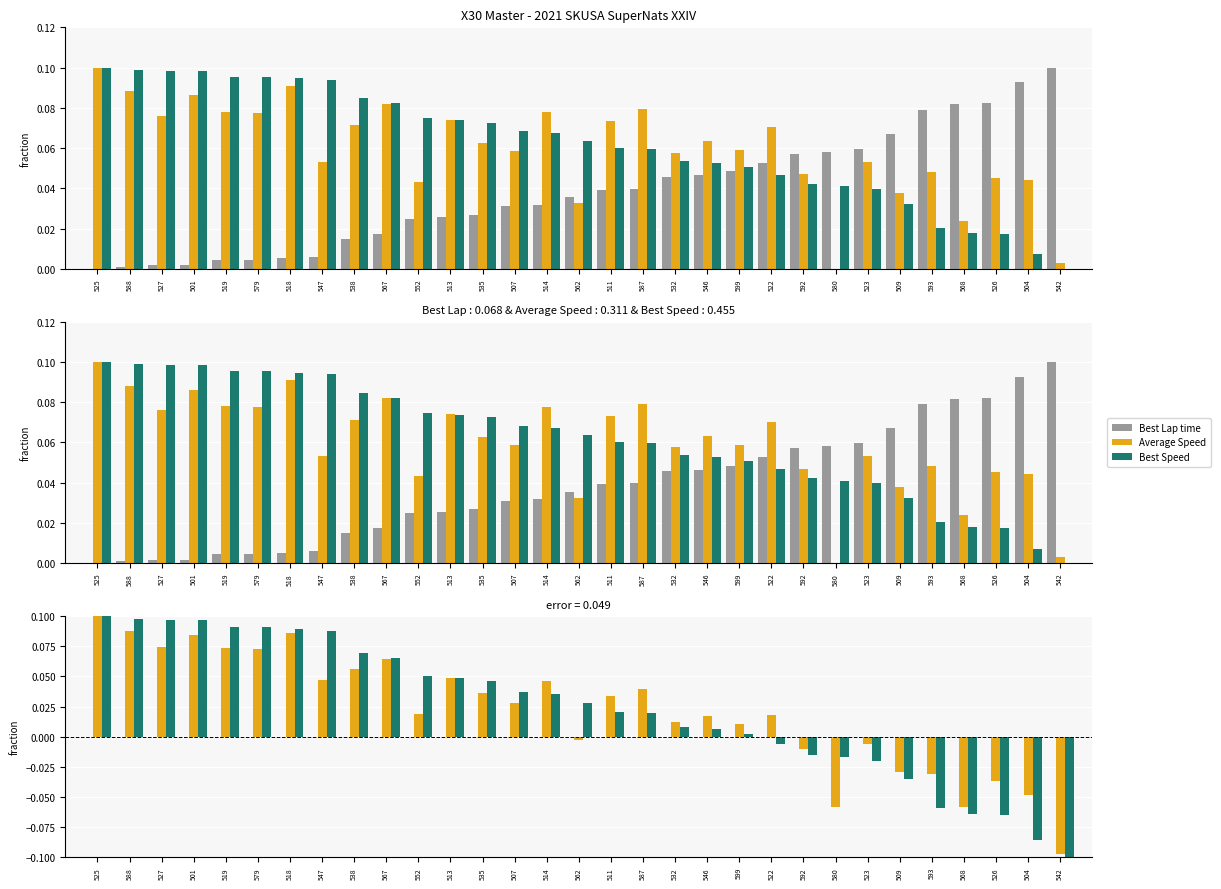

True or false: Best Speed has a value of 0.1 at 519.

True